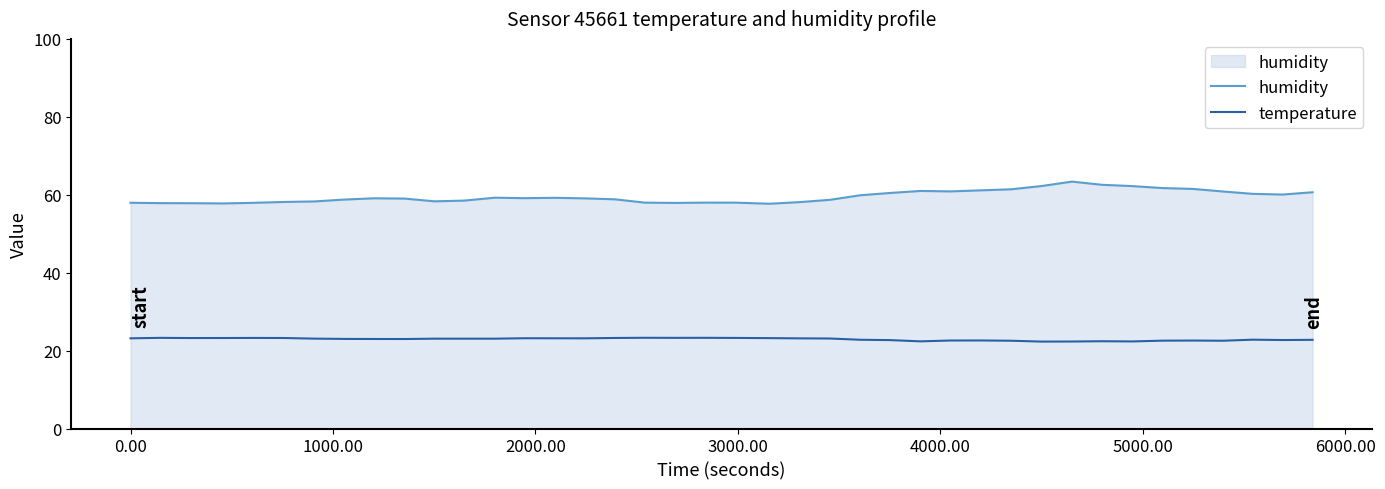

True or false: humidity and temperature intersect in this chart.

False